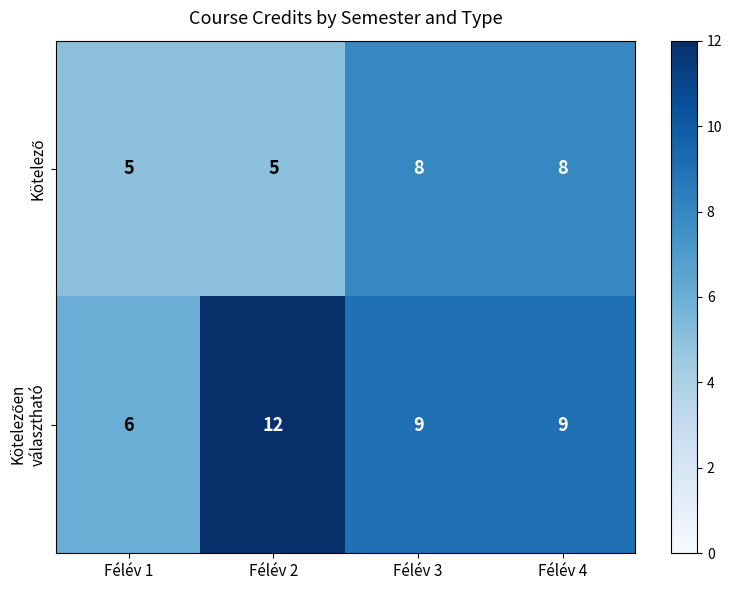

How many data points does each series have?

4